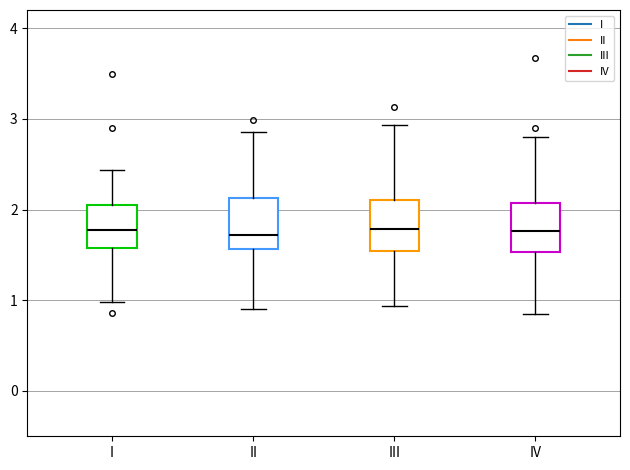

Reading left to right, transcribe this box plot: for each box, give where its median line is, the range the box spans, and where its two whiskers end, as read against the y-axis. The values are not printed on the chart, so give them approximately, as read against the axis.

I: median 1.8, box 1.6 to 2.1, whiskers 1.0 to 2.4
II: median 1.7, box 1.6 to 2.1, whiskers 0.9 to 2.9
III: median 1.8, box 1.5 to 2.1, whiskers 0.9 to 2.9
IV: median 1.8, box 1.5 to 2.1, whiskers 0.8 to 2.8